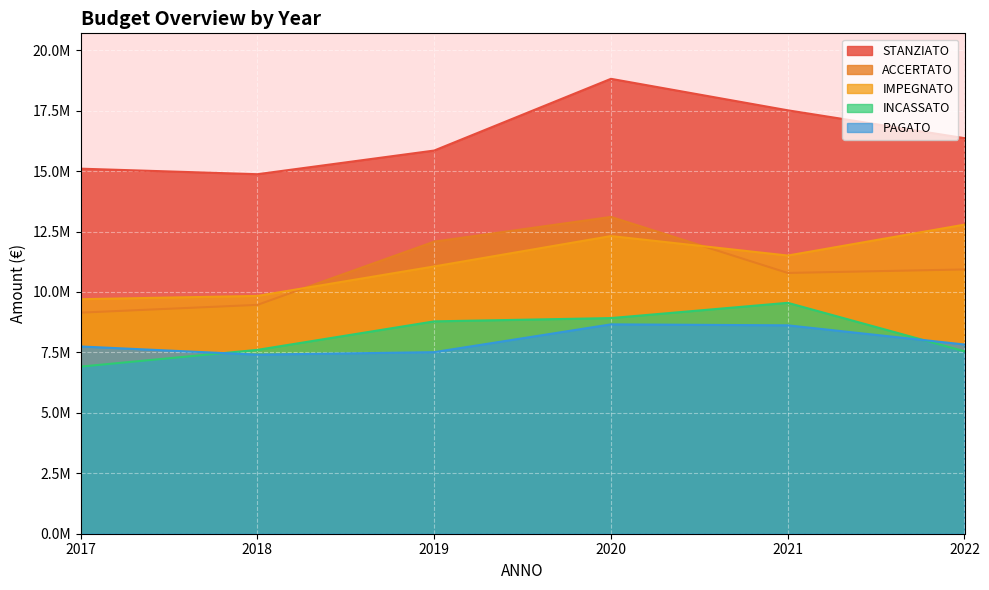

Reading left to right, extract all data points from this chart.

STANZIATO: 15100385.0	14871232.1	15850218.8	18817028.4	17515188.8	16362837.8
ACCERTATO: 9145122.4	9466268.9	12082022.9	13103883.8	10787231.0	10931518.2
IMPEGNATO: 9701386.4	9836295.2	11056535.6	12312954.8	11506749.6	12785697.6
INCASSATO: 6912203.3	7605034.0	8784026.3	8919735.7	9551233.8	7545613.8
PAGATO: 7745763.2	7407122.2	7510885.8	8660310.2	8620451.3	7826977.0